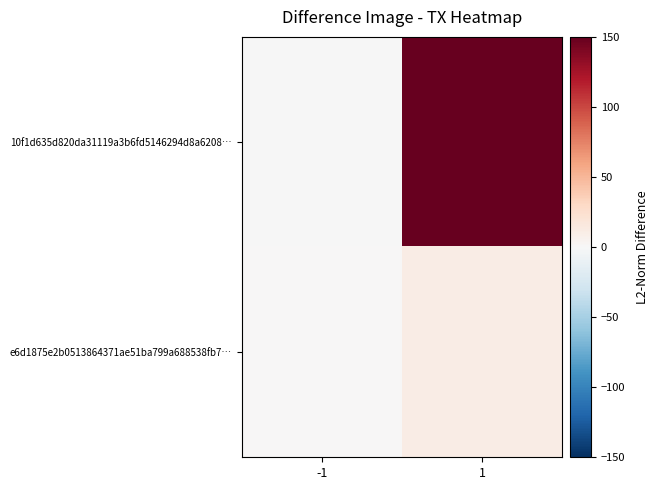

Which has a higher value, -1 or 1?

1